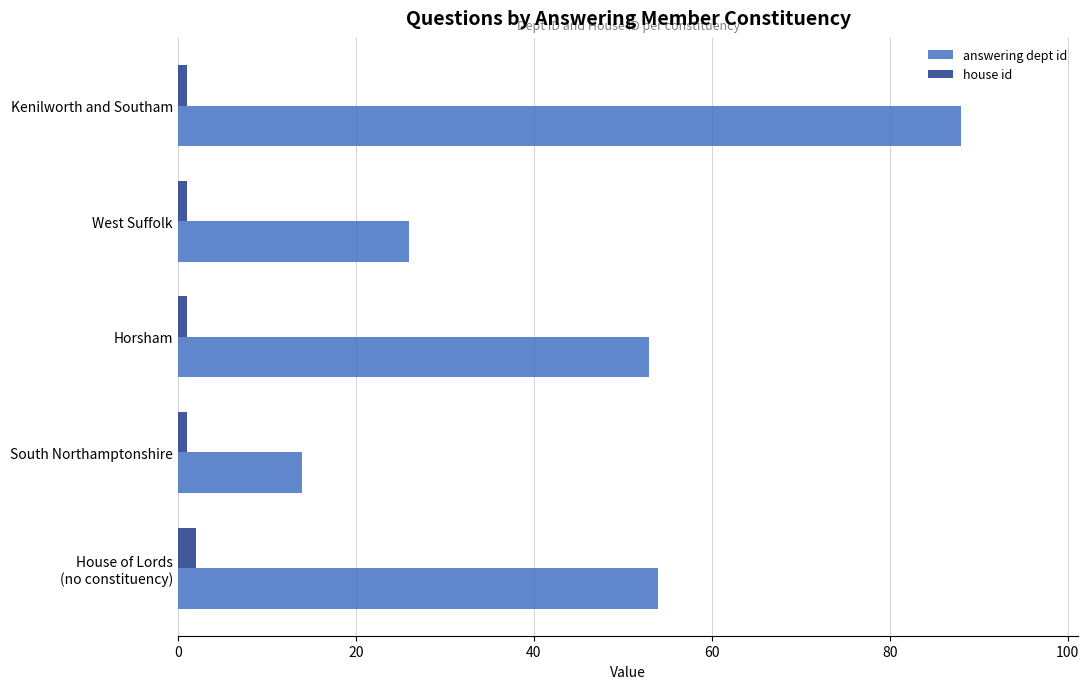

Rank the series by their maximum value, from highest to lowest.

answering dept id, house id